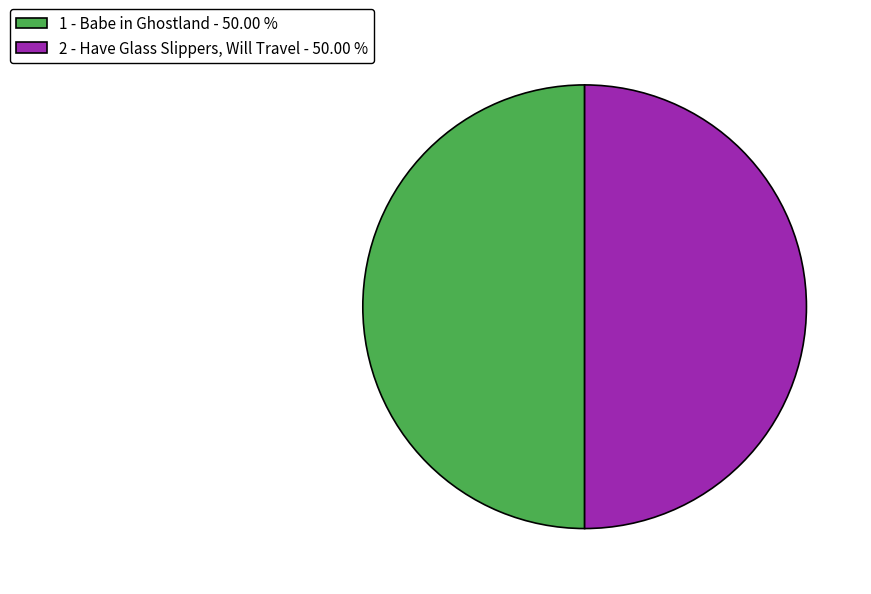

Is the sum of 2 - Have Glass Slippers, Will Travel - 50.00 % and 1 - Babe in Ghostland - 50.00 % greater than half?

Yes